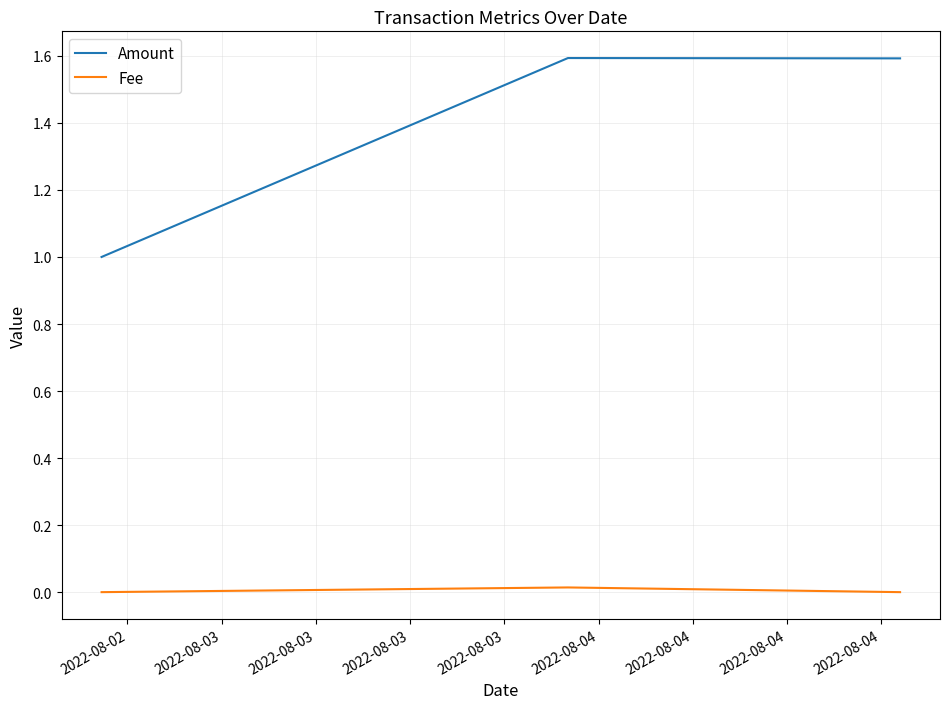

Which series has the widest spread of values?

Amount